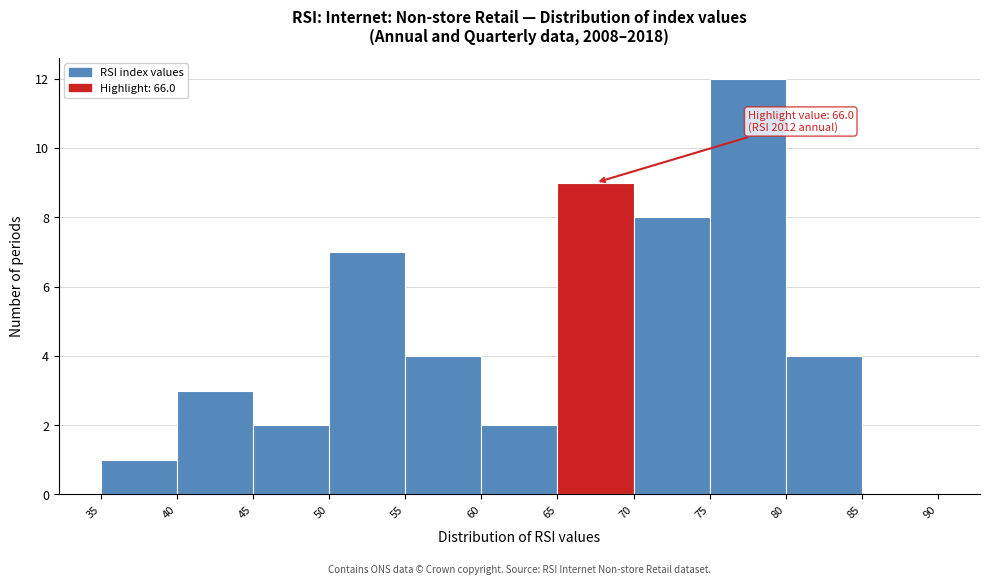

Over which range of the x-axis is the bar tallest?

75 to 80